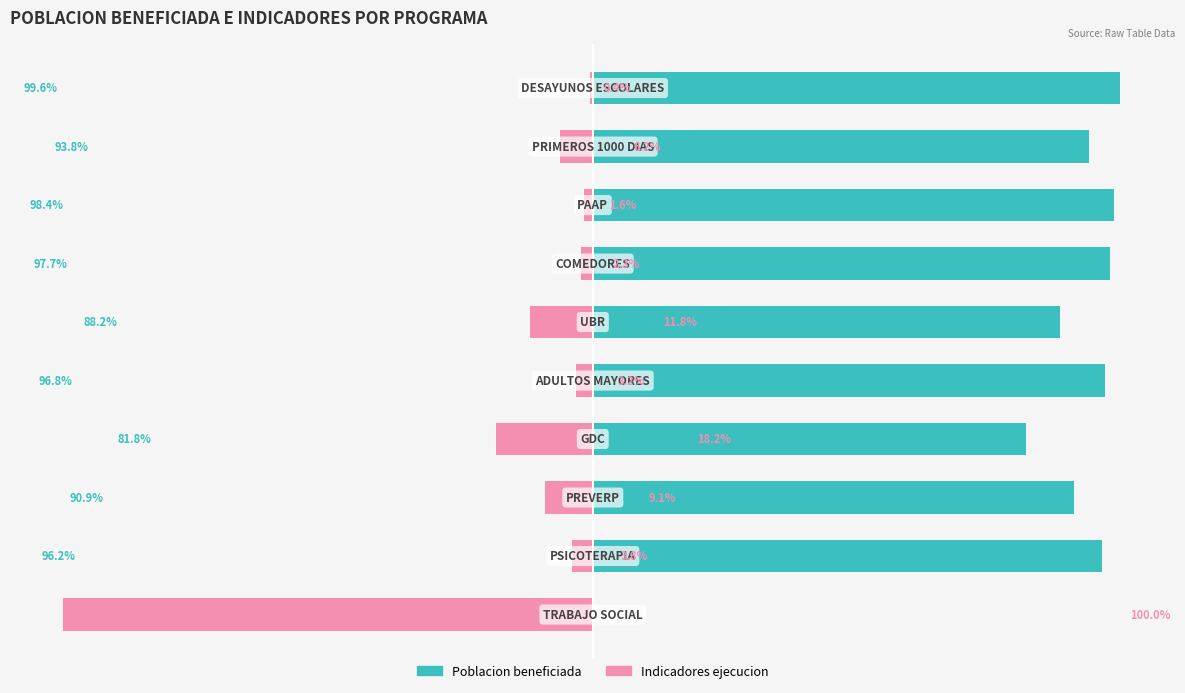

At how many categories does at least one series exceed 36?

9